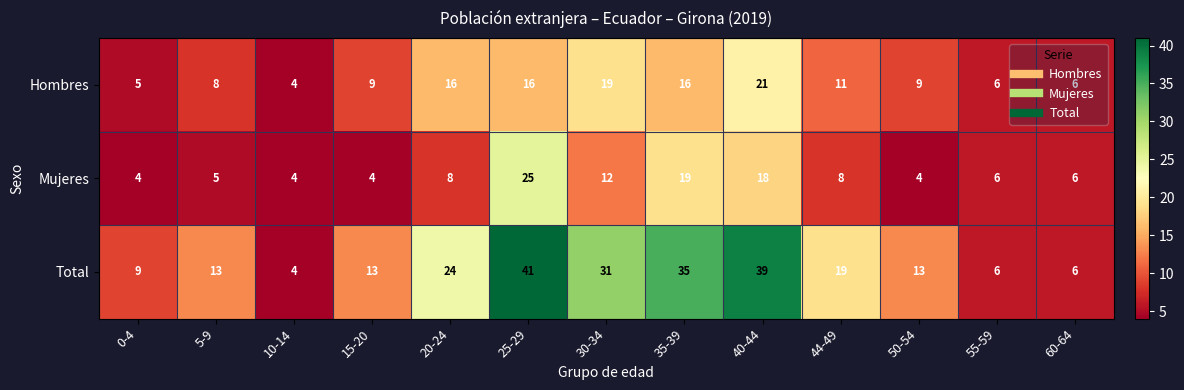

What is the minimum value shown in the chart?

4